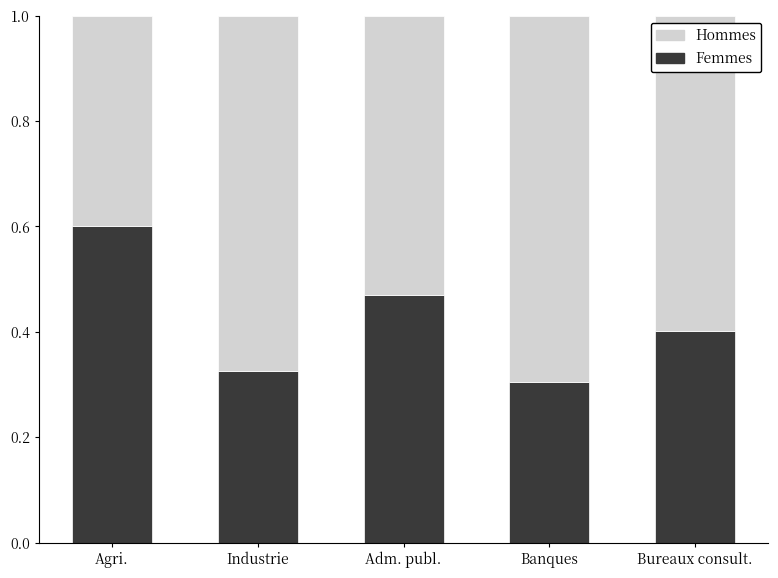

What is the average value of the Femmes series?

0.4